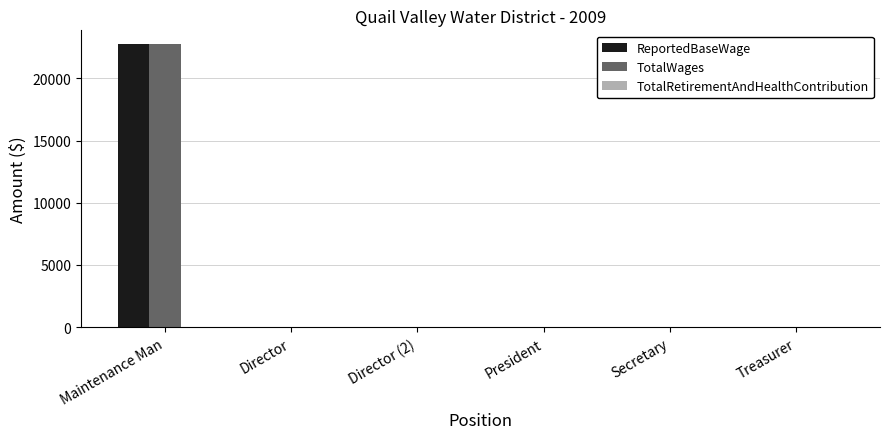

Is it true that ReportedBaseWage equals 0 at Treasurer?

True